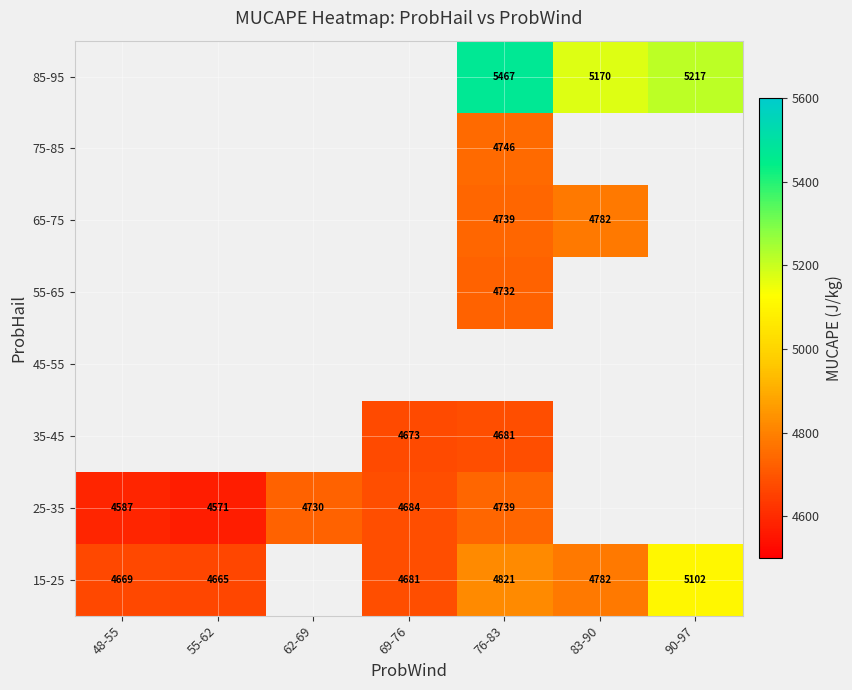

What is the difference between the highest and lowest values at 76-83?

786.0